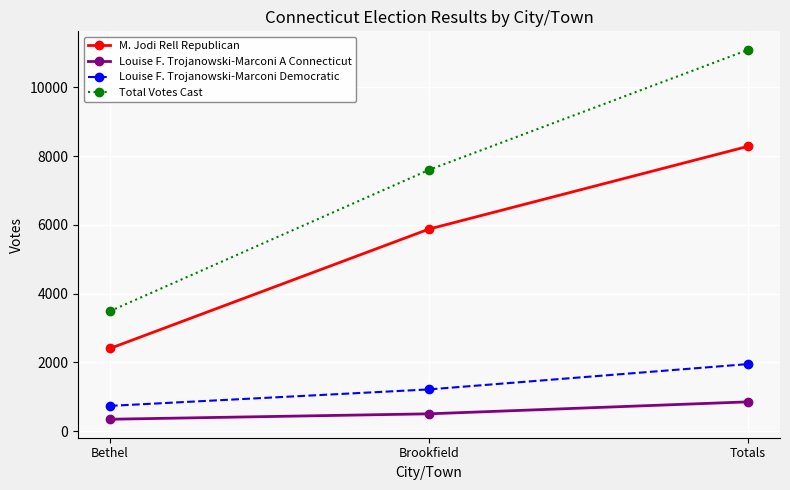

Which category has the lowest value across all series?

Bethel